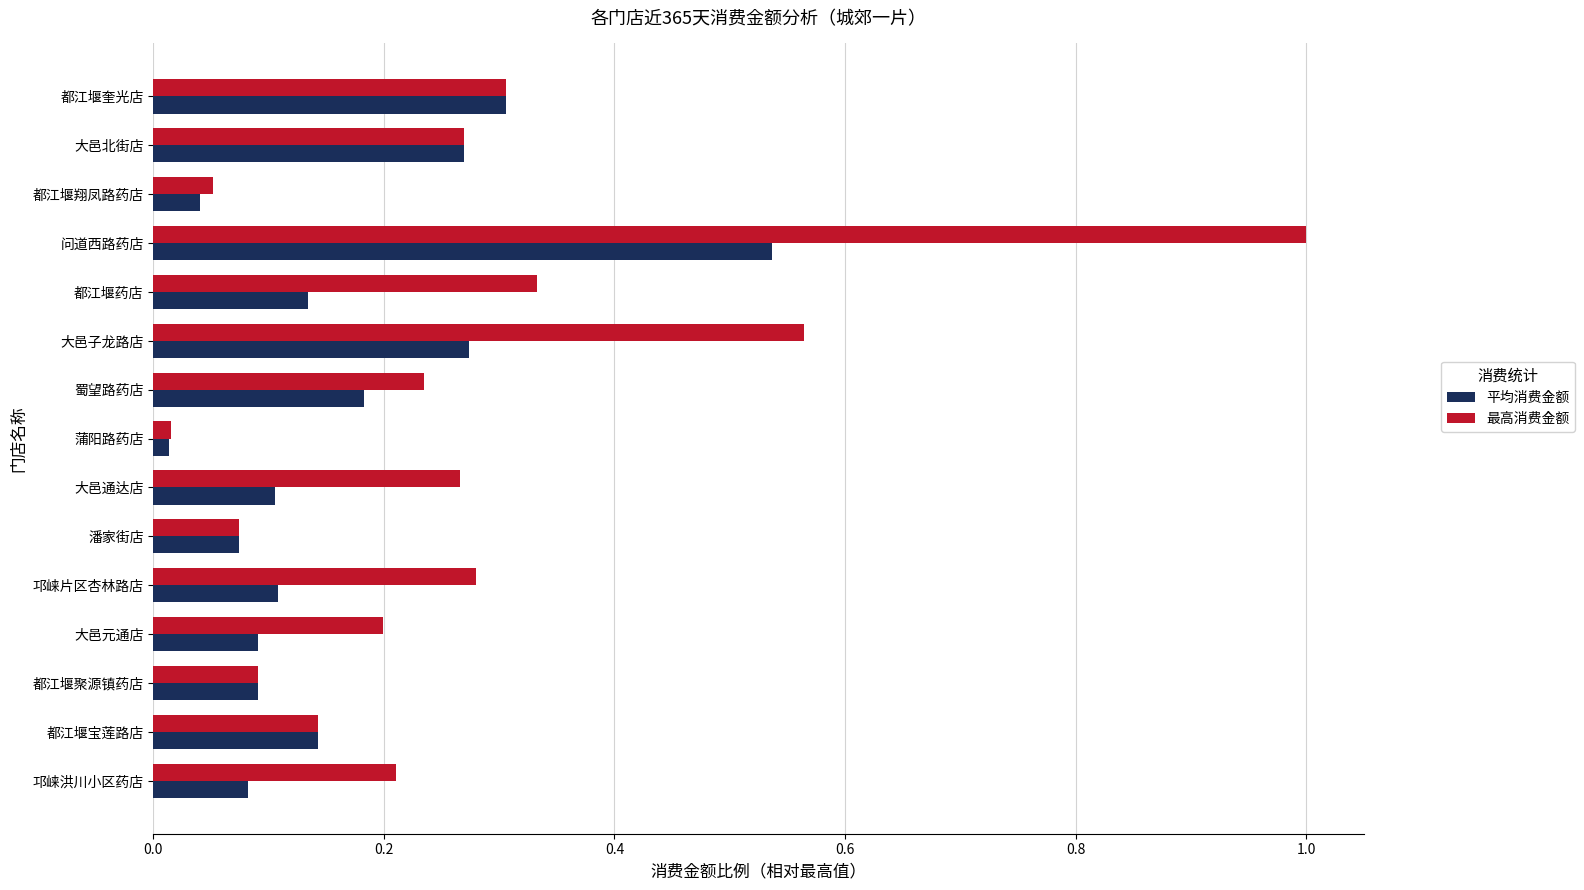

Which series has the largest range (max minus min)?

最高消费金额